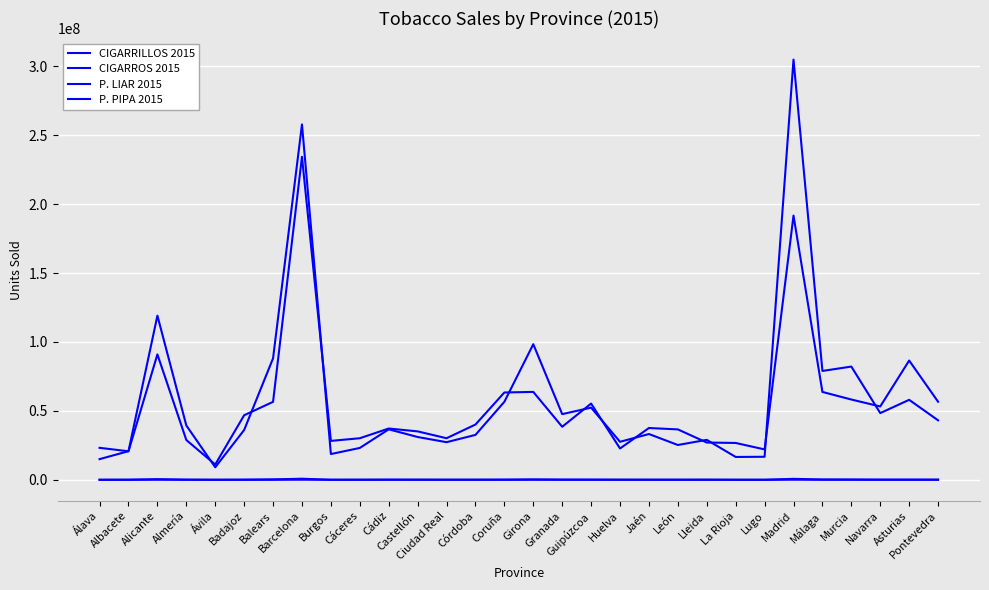

True or false: P. PIPA 2015 has a value of 6402 at Lleida.

False